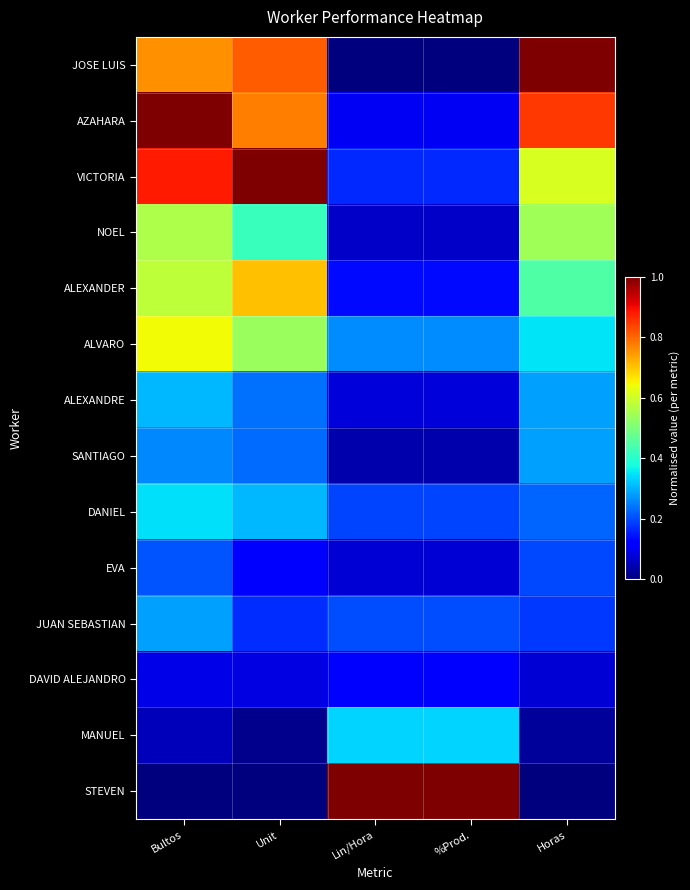

Rank the series at %Prod. from lowest to highest value.

JOSE LUIS, SANTIAGO, NOEL, EVA, ALEXANDRE, AZAHARA, DAVID ALEJANDRO, ALEXANDER, VICTORIA, DANIEL, JUAN SEBASTIAN, ALVARO, MANUEL, STEVEN